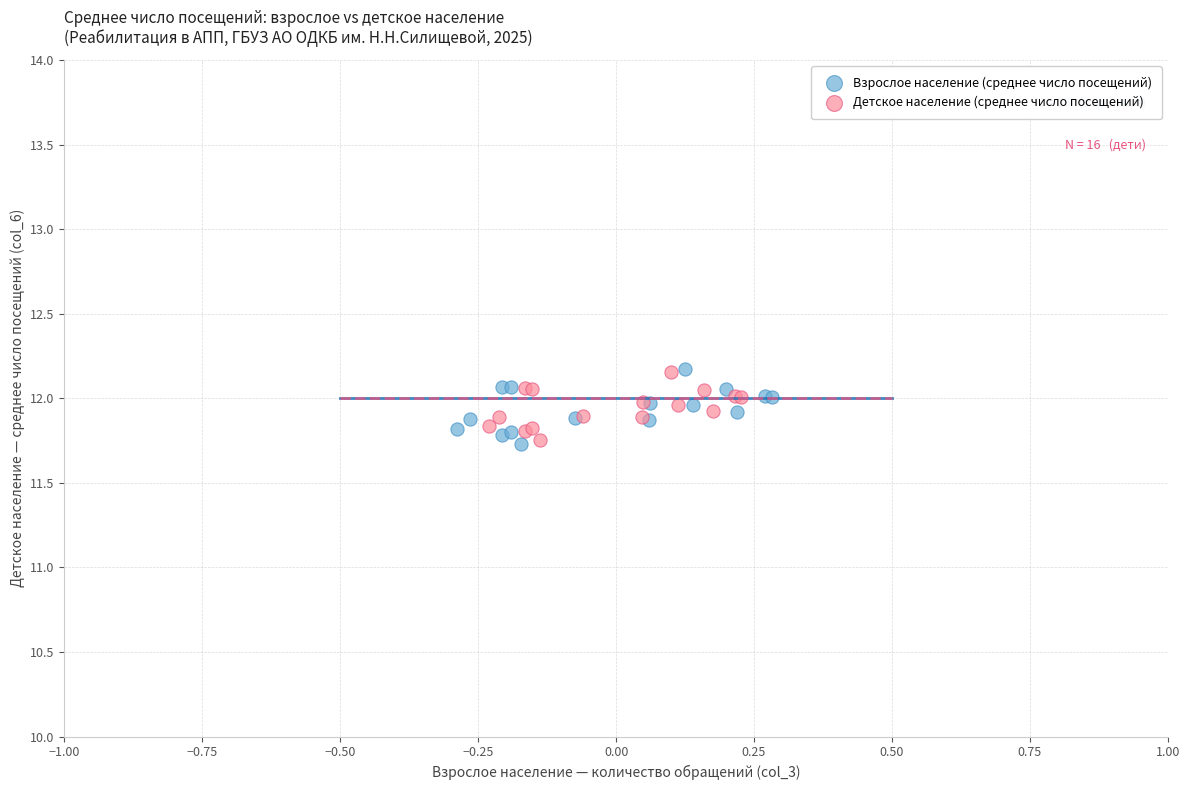

Which series has the largest Y range (max minus min)?

Взрослое население (среднее число посещений)